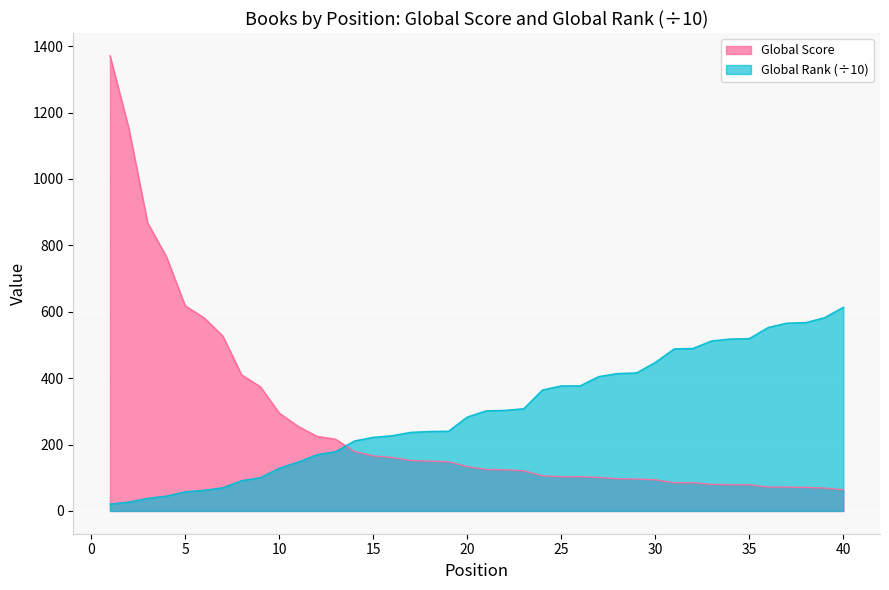

Reading left to right, extract all data points from this chart.

Global Score: 1371.0	1153.0	868.0	766.0	618.0	582.0	527.0	410.0	374.0	295.0	255.0	225.0	216.0	179.0	166.0	161.0	152.0	150.0	148.0	134.0	125.0	124.0	121.0	106.0	103.0	103.0	101.0	97.0	96.0	94.0	85.0	85.0	80.0	79.0	79.0	72.0	72.0	71.0	69.0	64.0
Global Rank: 20.9	26.7	38.0	44.9	57.9	62.3	69.9	91.3	100.5	128.8	147.3	169.4	179.0	210.8	221.9	226.7	236.9	239.5	240.2	283.0	301.5	303.1	308.0	364.4	376.9	376.9	405.0	414.0	415.9	447.5	488.2	489.6	512.4	518.0	519.3	552.8	565.8	567.4	582.2	613.7